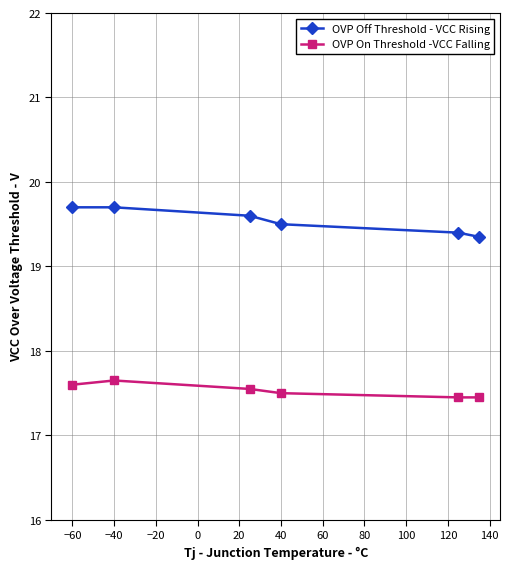

How many OVP Off Threshold - VCC Rising values are between 19 and 20?

6